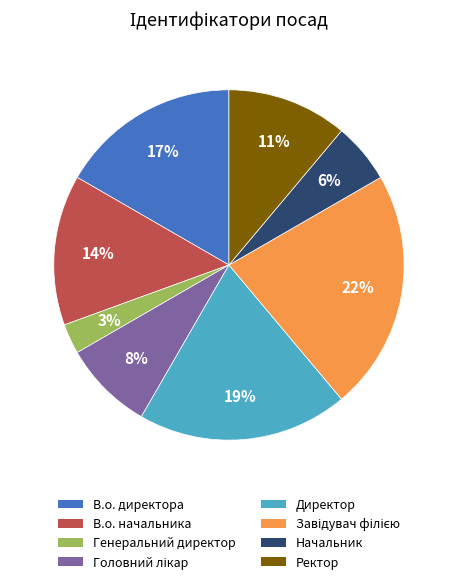

Which slice is the smallest?

Генеральний директор